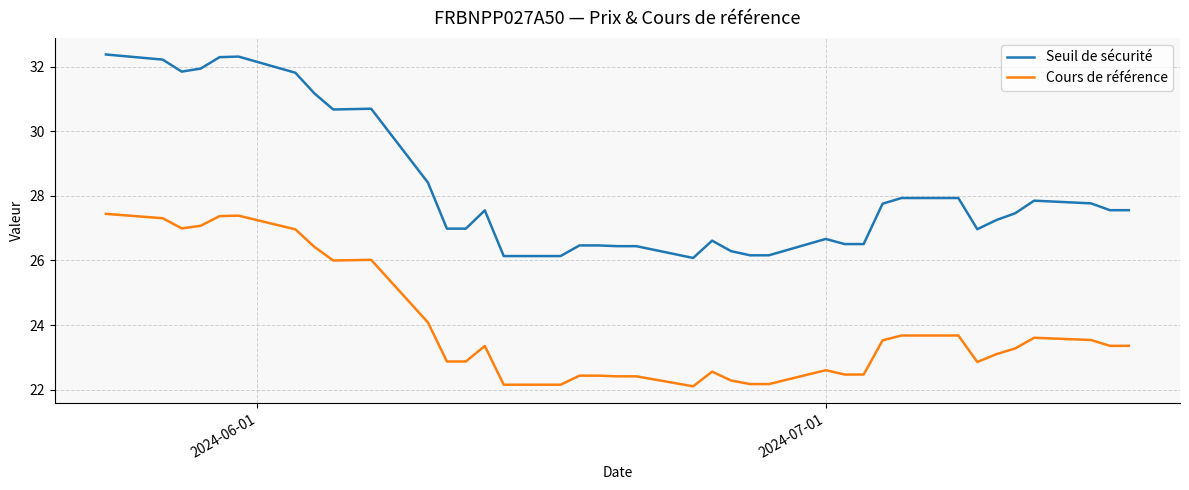

How many lines are shown in the chart?

2